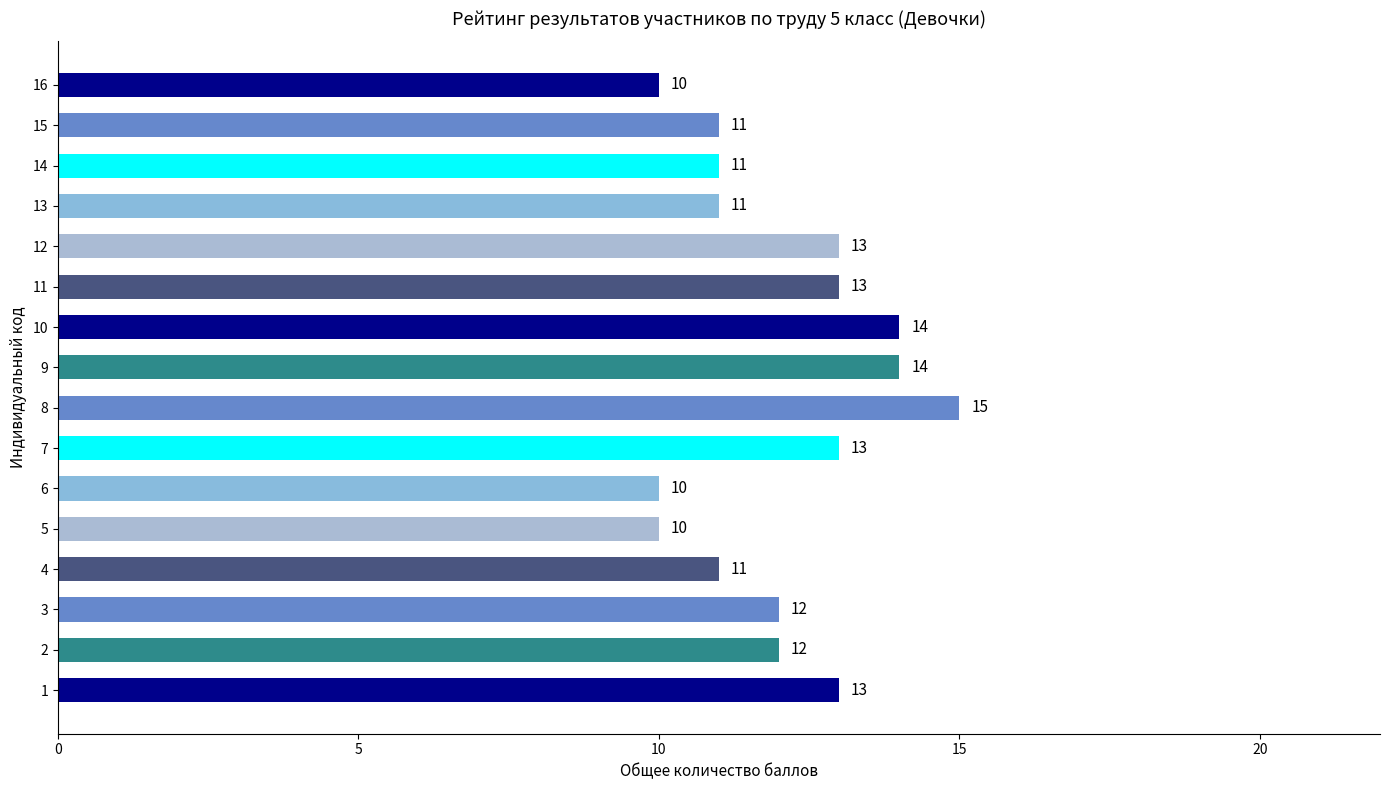

Is it true that the value at 2 is 3?

False